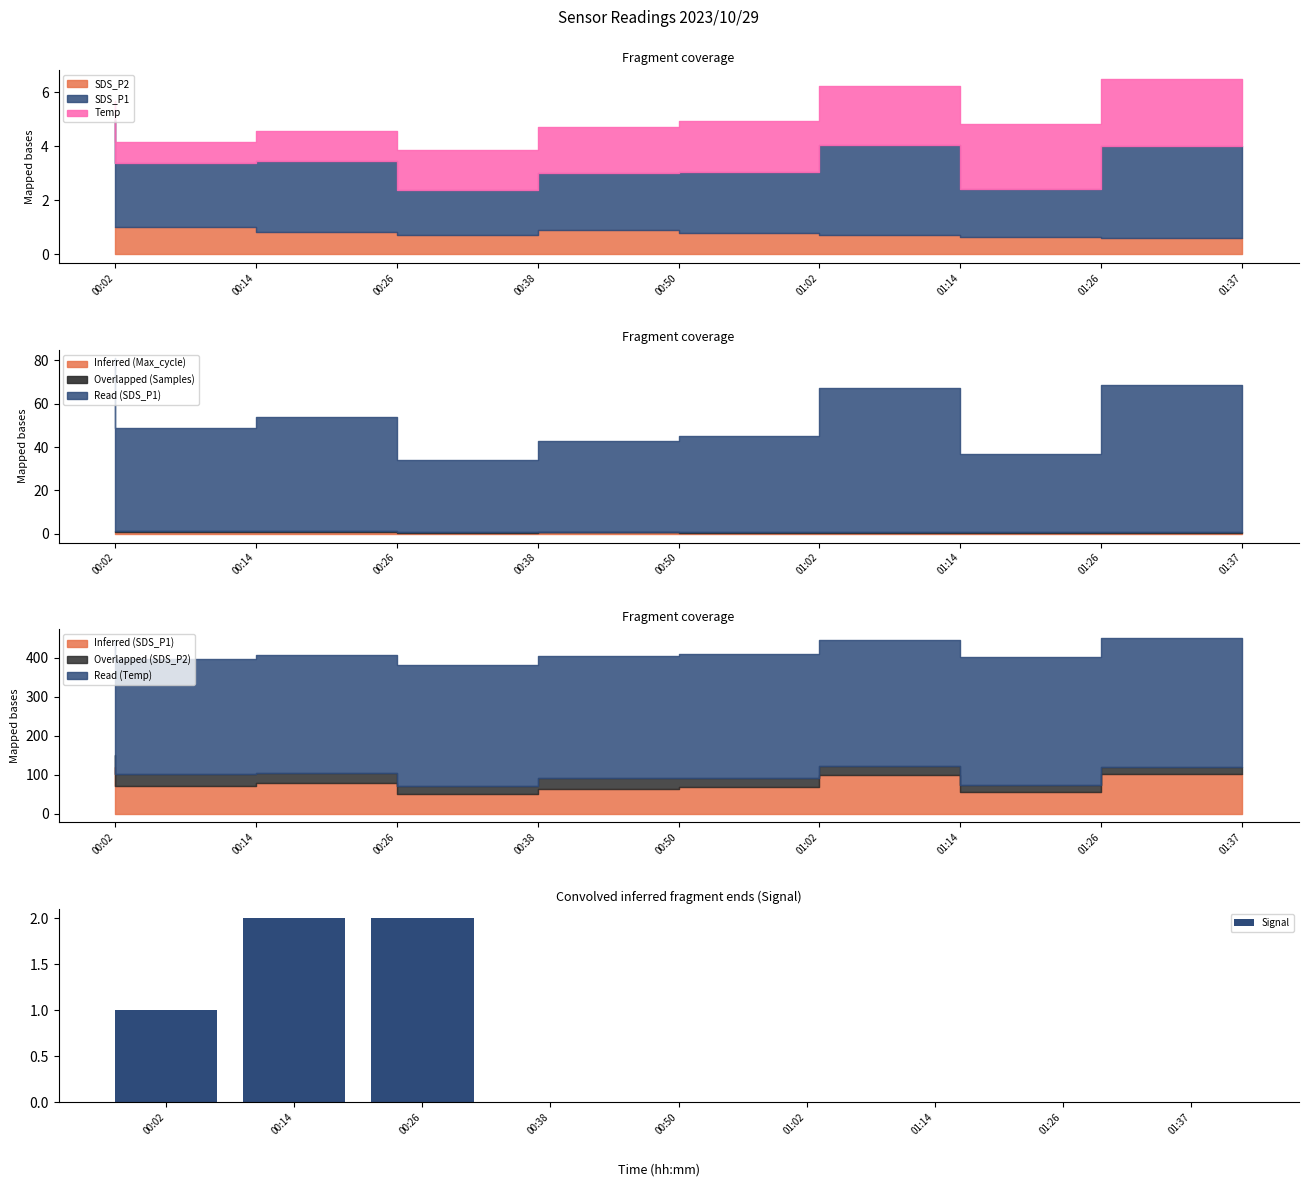

Reading right to left, what are all the values shown in this chart?

0	0	0	0	0	0	2	2	1